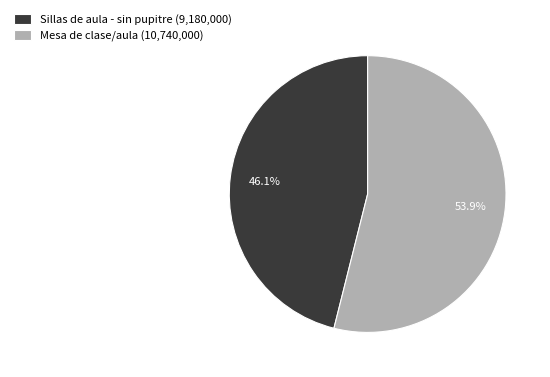

Between Mesa de clase/aula and Sillas de aula - sin pupitre, which is larger?

Mesa de clase/aula